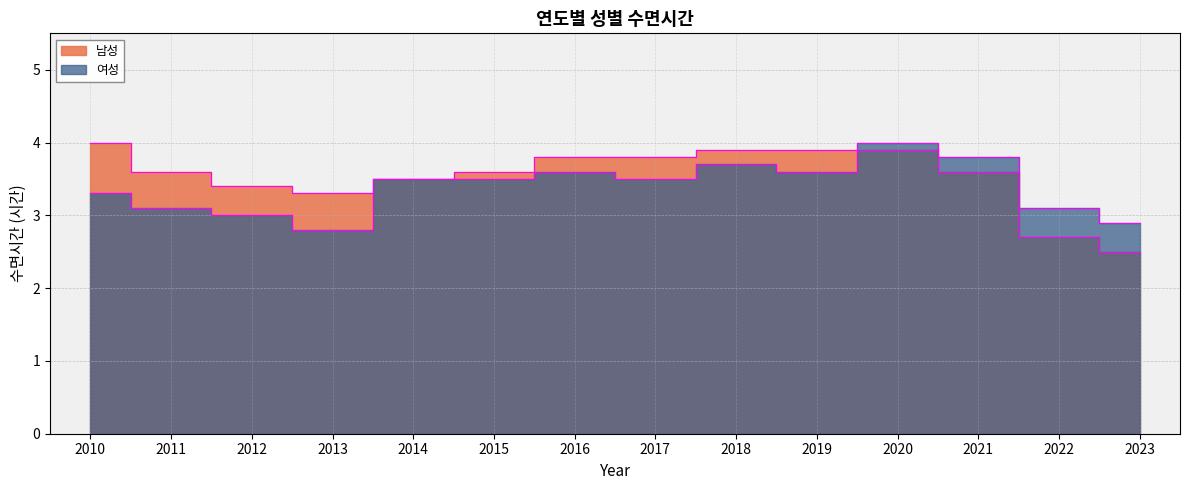

How many times do 남성 and 여성 cross each other?

1